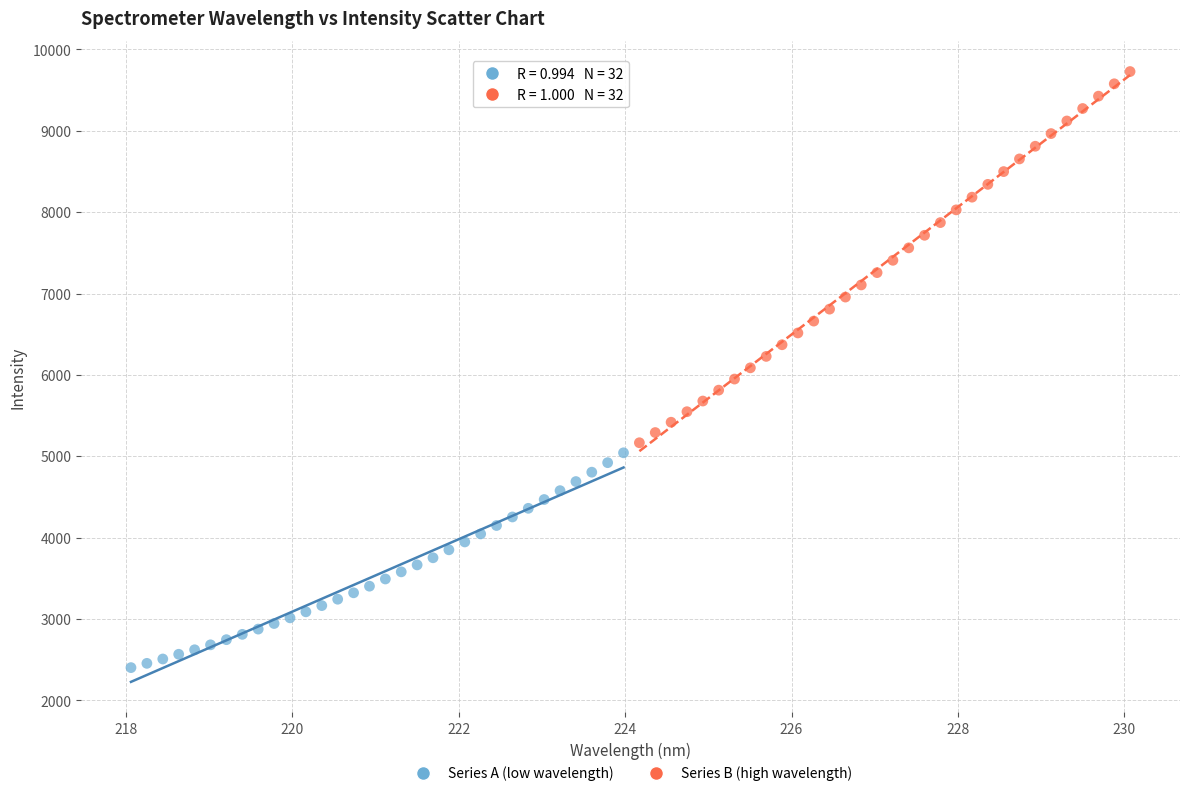

What are all the series names shown in the legend?

Series A (low wavelength), Series B (high wavelength)